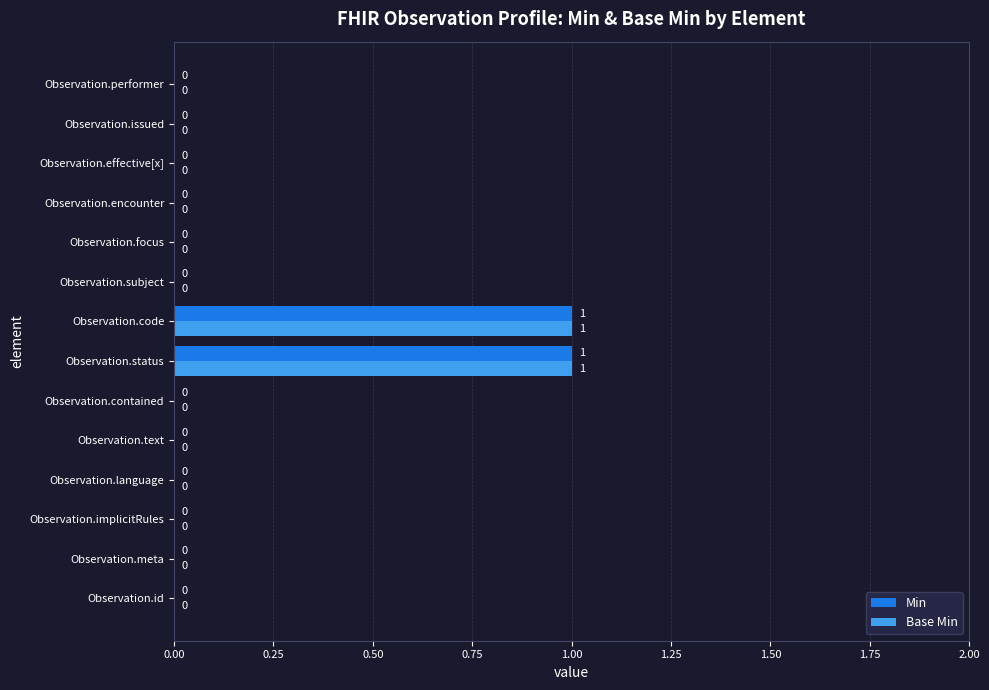

True or false: Min has a value of -1 at Observation.language.

False